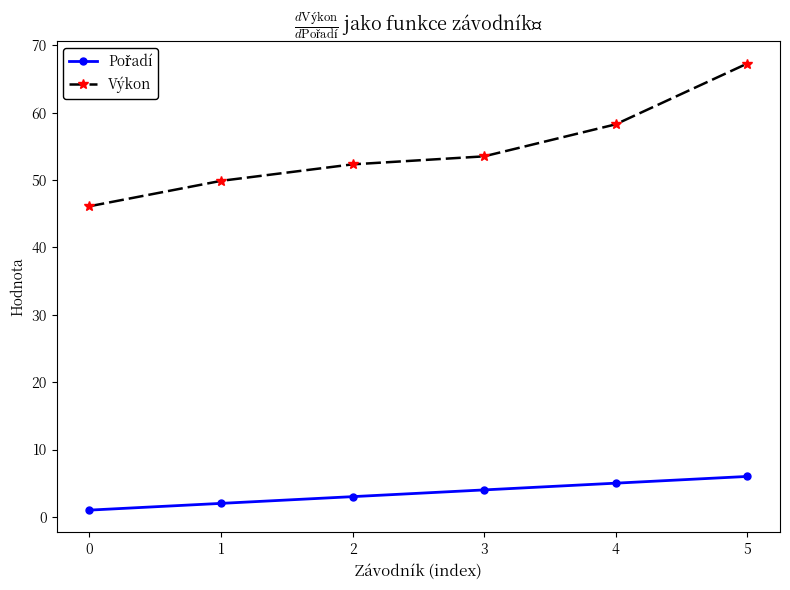

What is the total value across all series at 5?

73.3